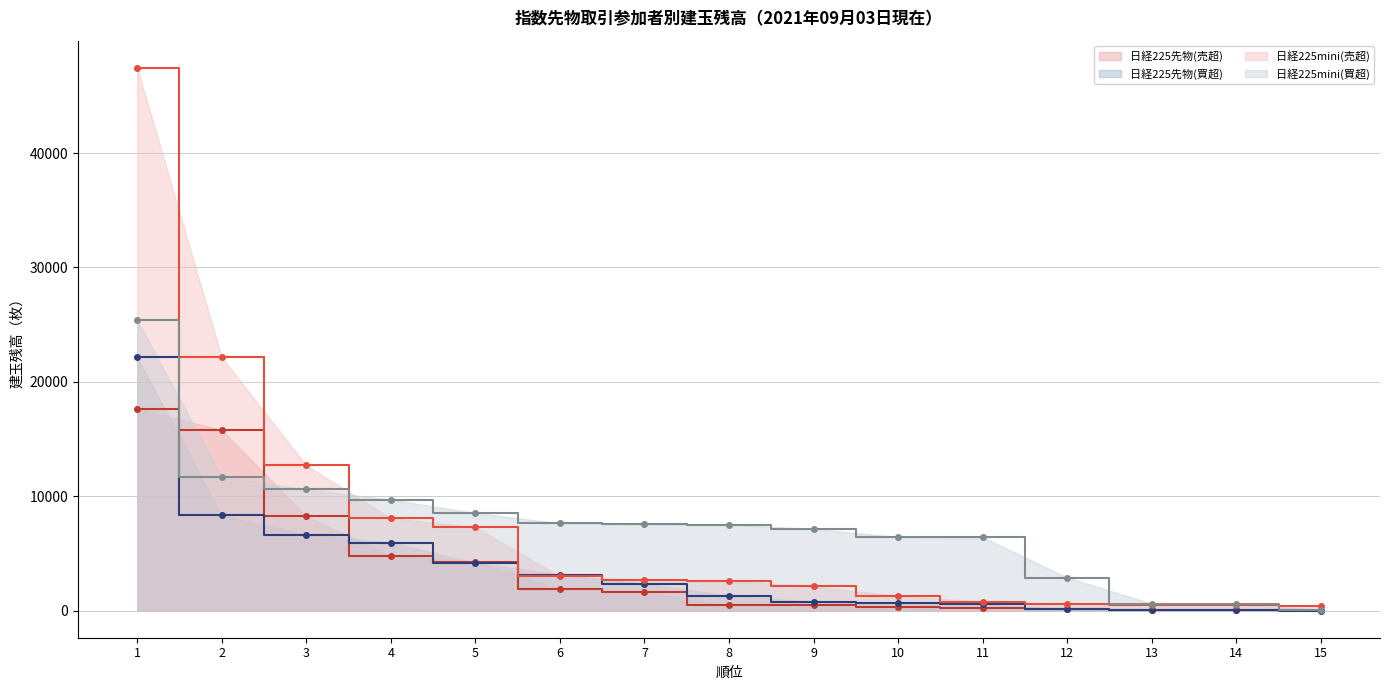

What is the difference between the 日経225mini(売超) values at 4 and 6?

5094